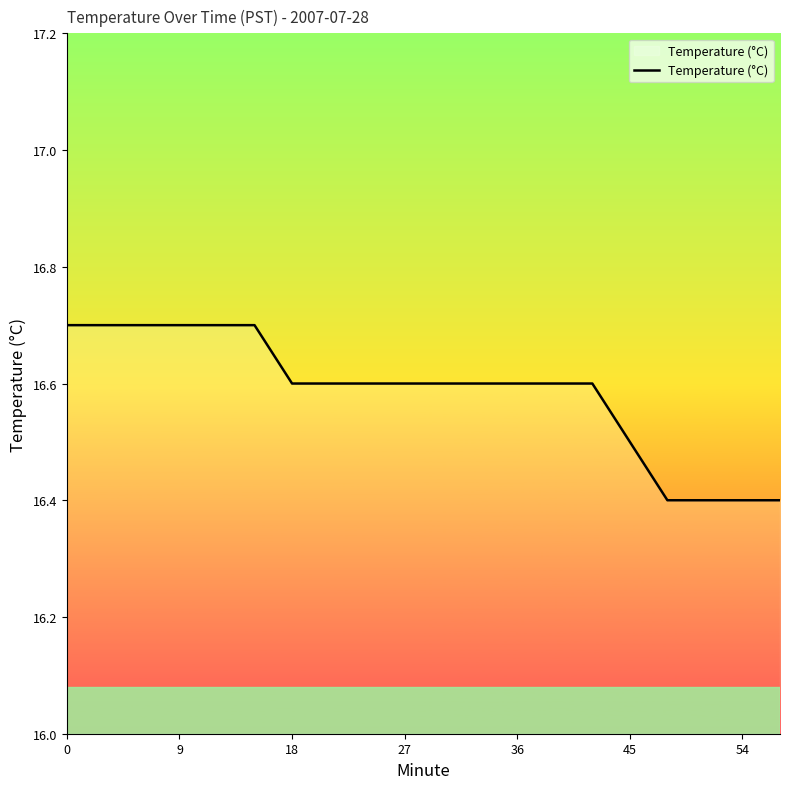

What is the difference between the maximum and minimum values?

0.3